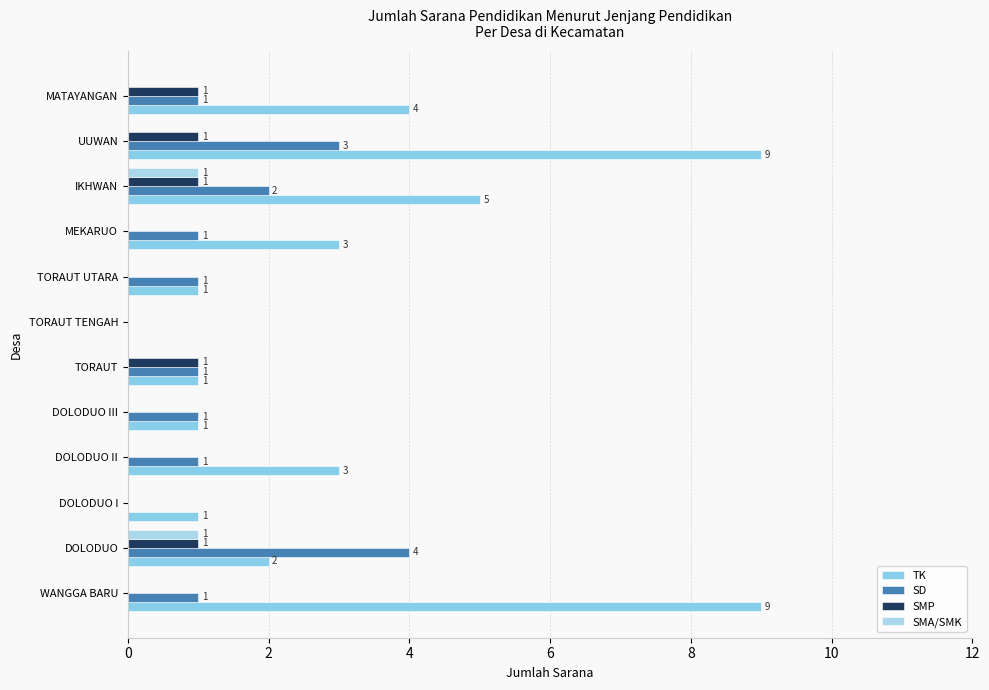

How many data points does each series have?

12